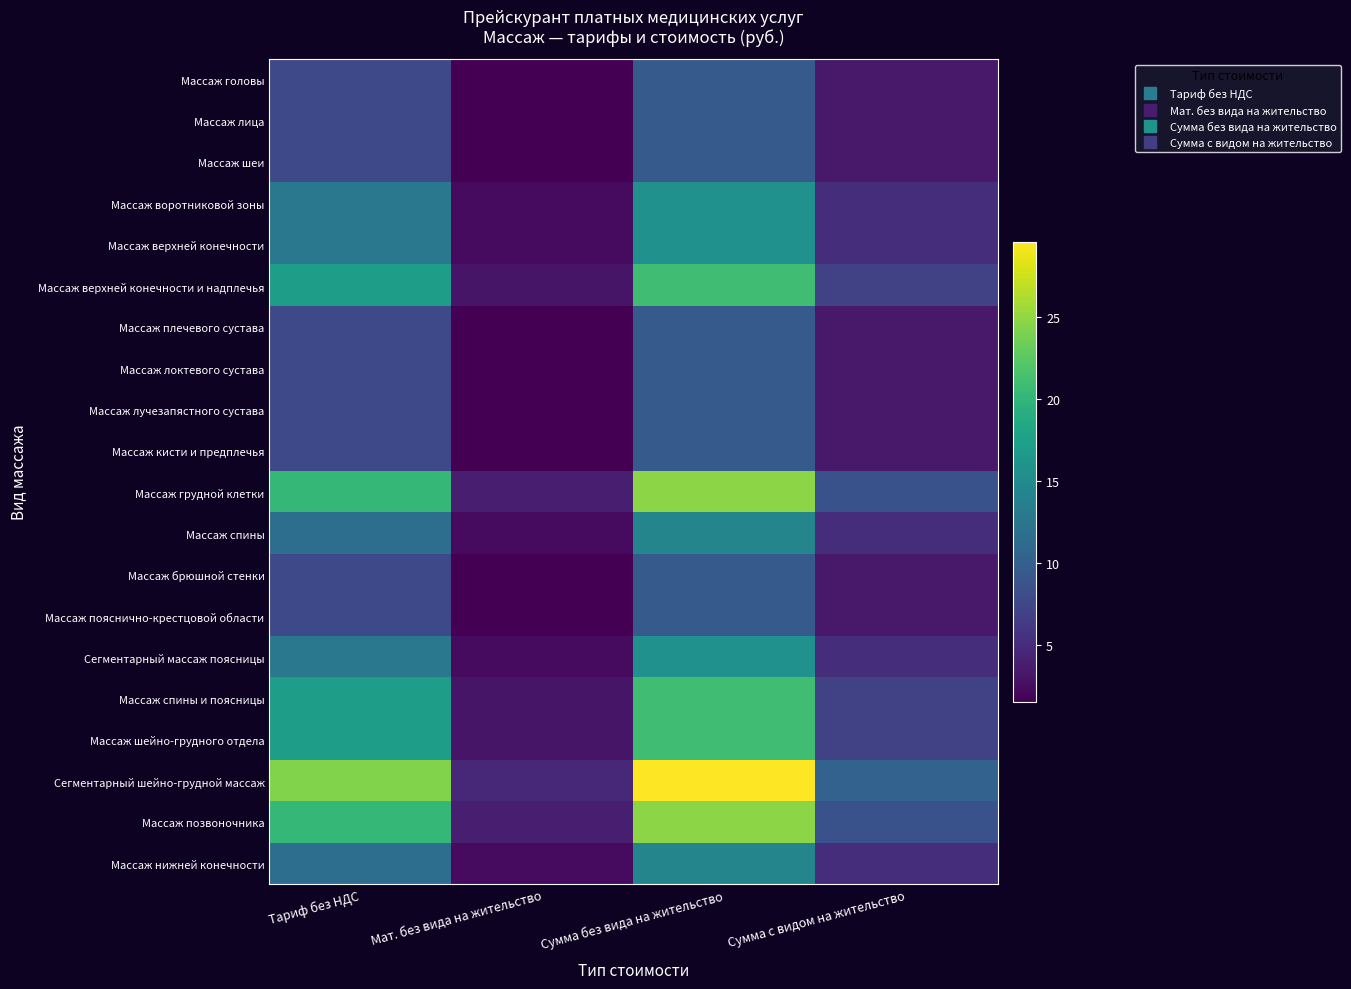

Reading left to right, what are all the values shown in this chart?

Массаж головы: Тариф без НДС=7.8	Мат. без вида на жительство=1.6	Сумма без вида на жительство=9.6	Сумма с видом на жительство=3.5
Массаж лица: Тариф без НДС=7.8	Мат. без вида на жительство=1.6	Сумма без вида на жительство=9.6	Сумма с видом на жительство=3.5
Массаж шеи: Тариф без НДС=7.8	Мат. без вида на жительство=1.6	Сумма без вида на жительство=9.6	Сумма с видом на жительство=3.5
Массаж воротниковой зоны: Тариф без НДС=12.8	Мат. без вида на жительство=2.4	Сумма без вида на жительство=15.8	Сумма с видом на жительство=5.2
Массаж верхней конечности: Тариф без НДС=12.8	Мат. без вида на жительство=2.4	Сумма без вида на жительство=15.8	Сумма с видом на жительство=5.2
Массаж верхней конечности и надплечья: Тариф без НДС=17.1	Мат. без вида на жительство=3.1	Сумма без вида на жительство=21.1	Сумма с видом на жительство=6.9
Массаж плечевого сустава: Тариф без НДС=7.8	Мат. без вида на жительство=1.6	Сумма без вида на жительство=9.6	Сумма с видом на жительство=3.5
Массаж локтевого сустава: Тариф без НДС=7.8	Мат. без вида на жительство=1.6	Сумма без вида на жительство=9.6	Сумма с видом на жительство=3.5
Массаж лучезапястного сустава: Тариф без НДС=7.8	Мат. без вида на жительство=1.6	Сумма без вида на жительство=9.6	Сумма с видом на жительство=3.5
Массаж кисти и предплечья: Тариф без НДС=7.8	Мат. без вида на жительство=1.6	Сумма без вида на жительство=9.6	Сумма с видом на жительство=3.5
Массаж грудной клетки: Тариф без НДС=20.2	Мат. без вида на жительство=3.9	Сумма без вида на жительство=24.7	Сумма с видом на жительство=8.7
Массаж спины: Тариф без НДС=11.7	Мат. без вида на жительство=2.4	Сумма без вида на жительство=14.3	Сумма с видом на жительство=5.2
Массаж брюшной стенки: Тариф без НДС=7.8	Мат. без вида на жительство=1.6	Сумма без вида на жительство=9.6	Сумма с видом на жительство=3.5
Массаж пояснично-крестцовой области: Тариф без НДС=7.8	Мат. без вида на жительство=1.6	Сумма без вида на жительство=9.6	Сумма с видом на жительство=3.5
Сегментарный массаж поясницы: Тариф без НДС=12.8	Мат. без вида на жительство=2.4	Сумма без вида на жительство=15.8	Сумма с видом на жительство=5.2
Массаж спины и поясницы: Тариф без НДС=17.1	Мат. без вида на жительство=3.1	Сумма без вида на жительство=21.1	Сумма с видом на жительство=6.9
Массаж шейно-грудного отдела: Тариф без НДС=17.1	Мат. без вида на жительство=3.1	Сумма без вида на жительство=21.1	Сумма с видом на жительство=6.9
Сегментарный шейно-грудной массаж: Тариф без НДС=24.3	Мат. без вида на жительство=4.7	Сумма без вида на жительство=29.6	Сумма с видом на жительство=10.4
Массаж позвоночника: Тариф без НДС=20.2	Мат. без вида на жительство=3.9	Сумма без вида на жительство=24.7	Сумма с видом на жительство=8.7
Массаж нижней конечности: Тариф без НДС=11.7	Мат. без вида на жительство=2.4	Сумма без вида на жительство=14.3	Сумма с видом на жительство=5.2